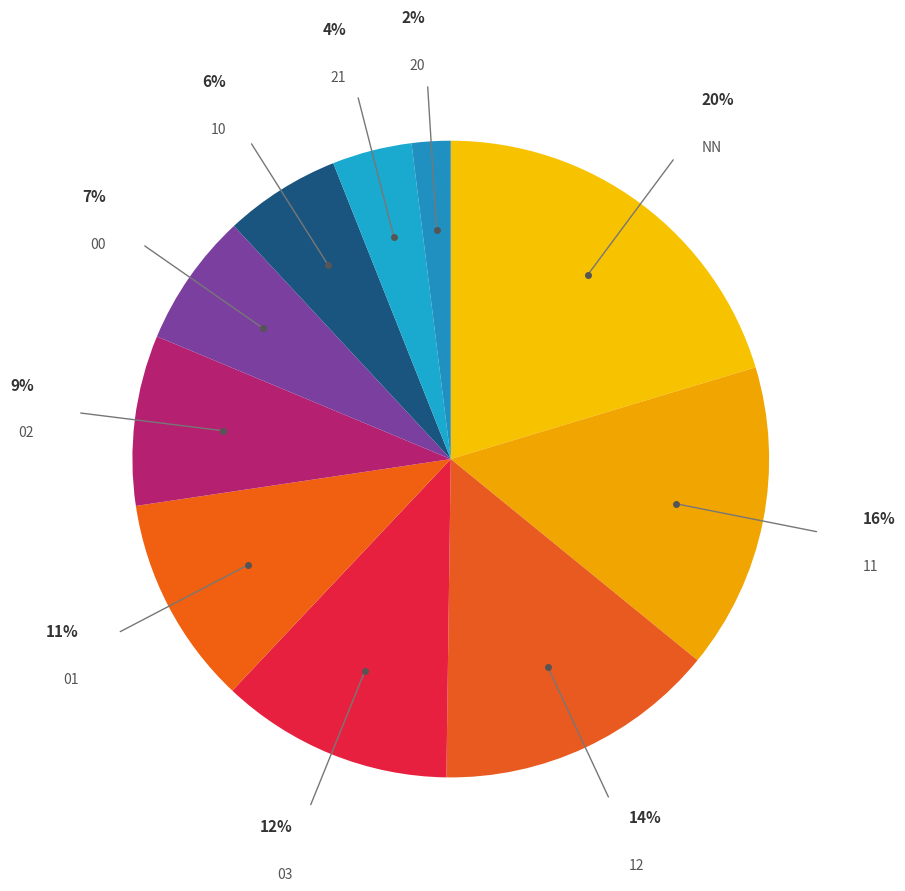

Which category has the smallest portion of the pie?

20